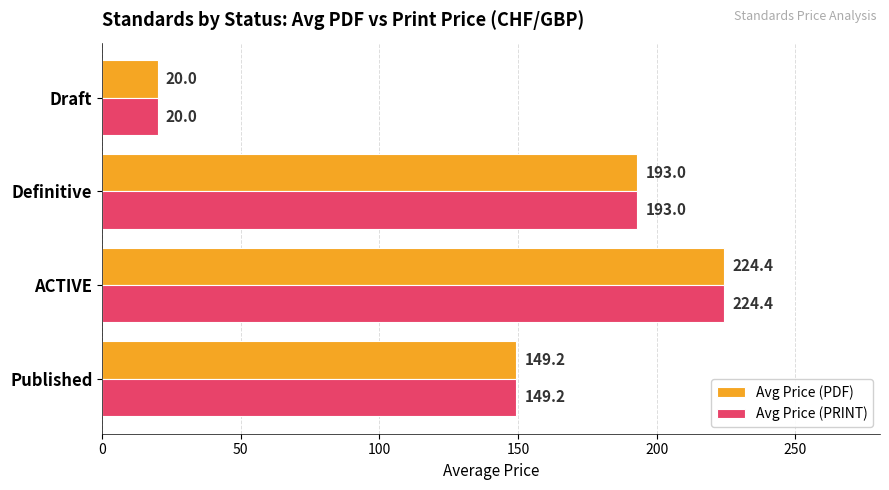

Read the Avg Price (PRINT) value at Definitive.

193.0